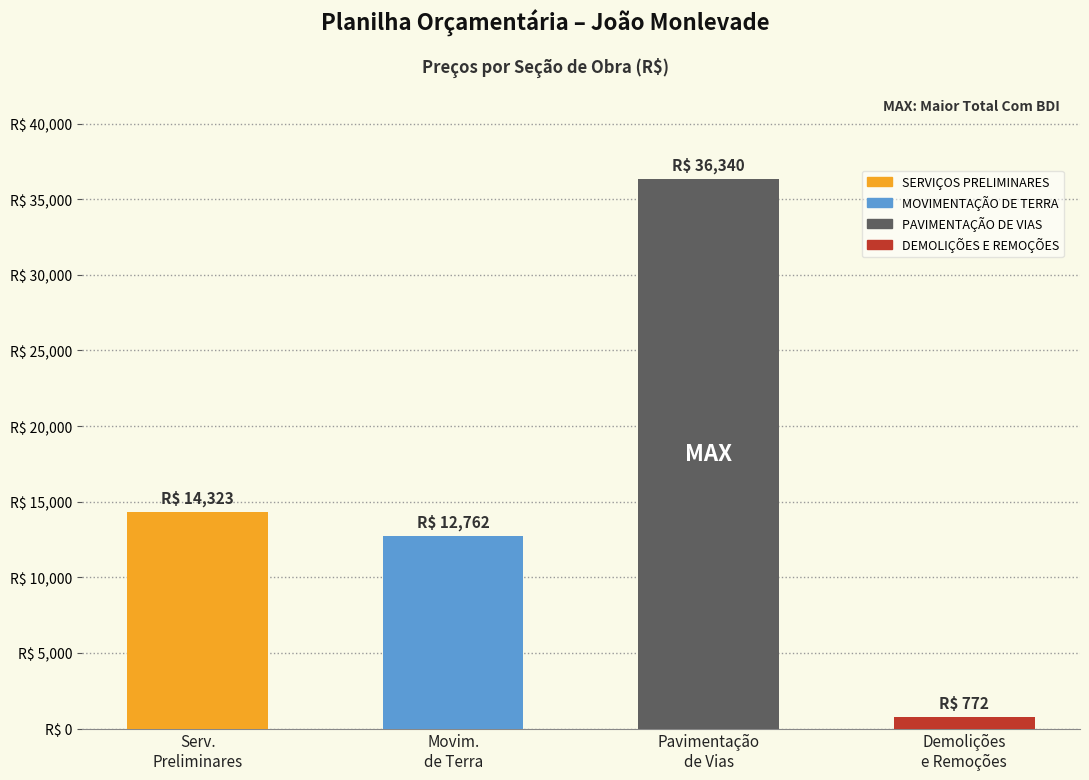

At which label does the data first exceed 14322?

Serv.
Preliminares